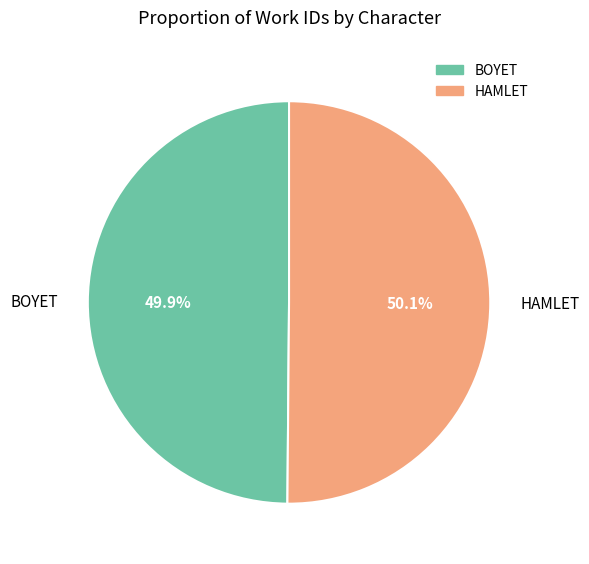

To the nearest percent, what percentage of the pie is BOYET?

50%